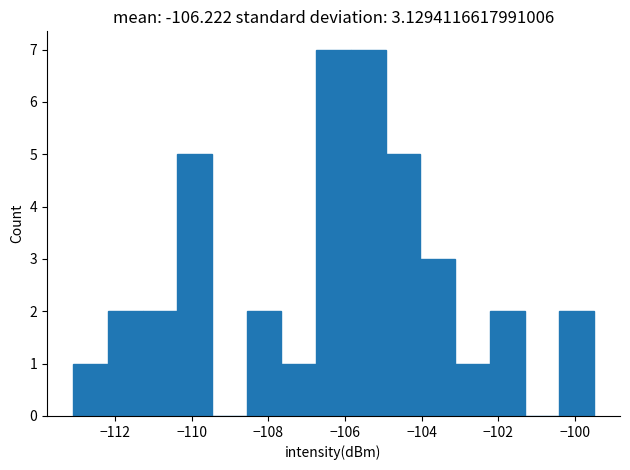

Reading left to right, list every bar in this chart as the range it spans on the x-axis followed by its height. Neither the bar edges nor the heights are printed on the chart, so give them approximately, as read against the axes.

-113.0 to -112.2: 1
-112.2 to -111.2: 2
-111.2 to -110.4: 2
-110.4 to -109.4: 5
-109.4 to -108.6: 0
-108.6 to -107.6: 2
-107.6 to -106.8: 1
-106.8 to -105.8: 7
-105.8 to -105.0: 7
-105.0 to -104.0: 5
-104.0 to -103.2: 3
-103.2 to -102.2: 1
-102.2 to -101.4: 2
-101.4 to -100.4: 0
-100.4 to -99.6: 2